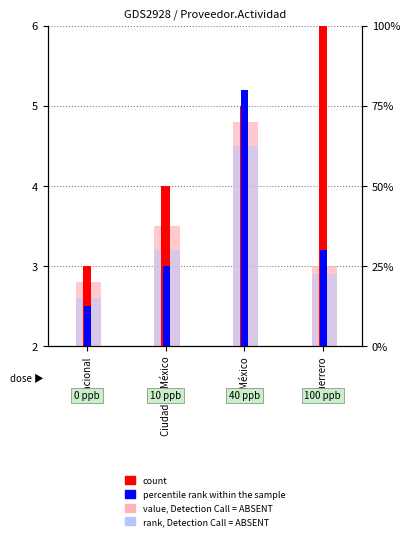

What is the label of the 4th bar from the right?

Nacional